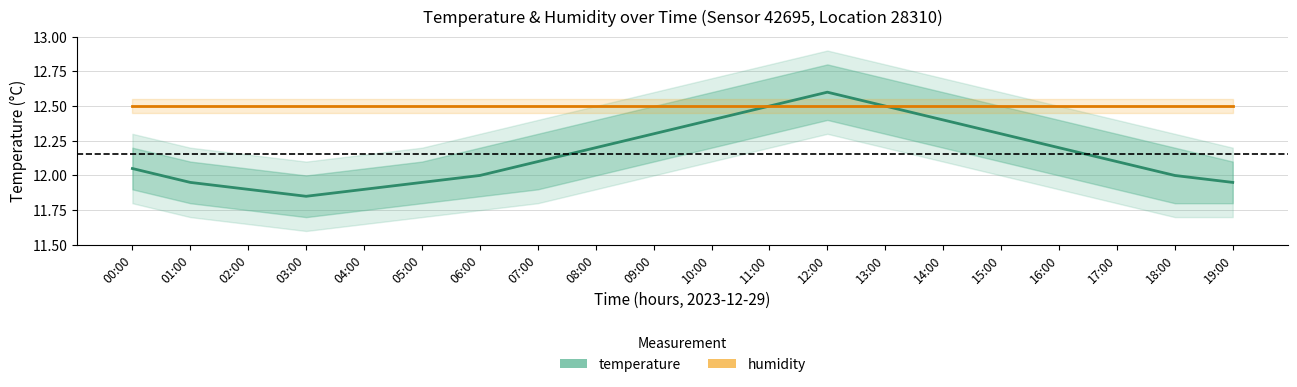

Where do humidity and temperature first cross each other?

11:00 and 12:00